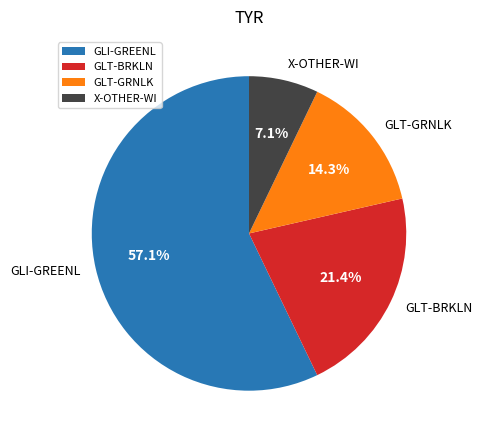

Do GLI-GREENL and X-OTHER-WI together represent more than half of the pie?

Yes